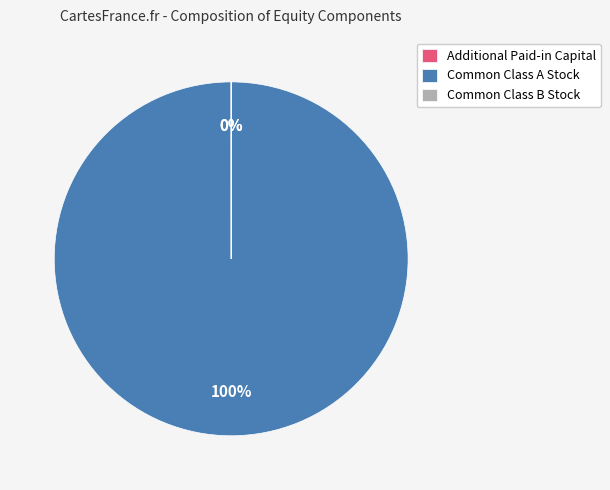

To the nearest percent, what is the average slice percentage?

33%